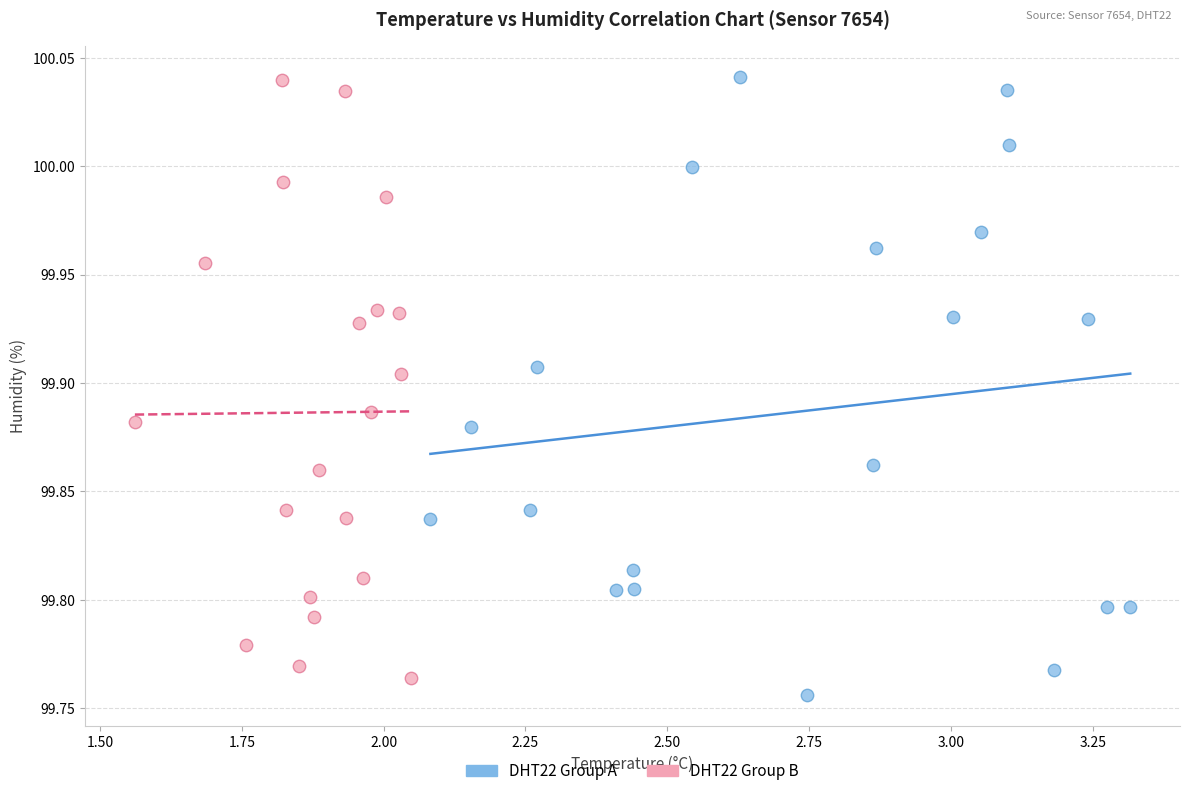

What are all the series names shown in the legend?

DHT22 Group A, DHT22 Group B